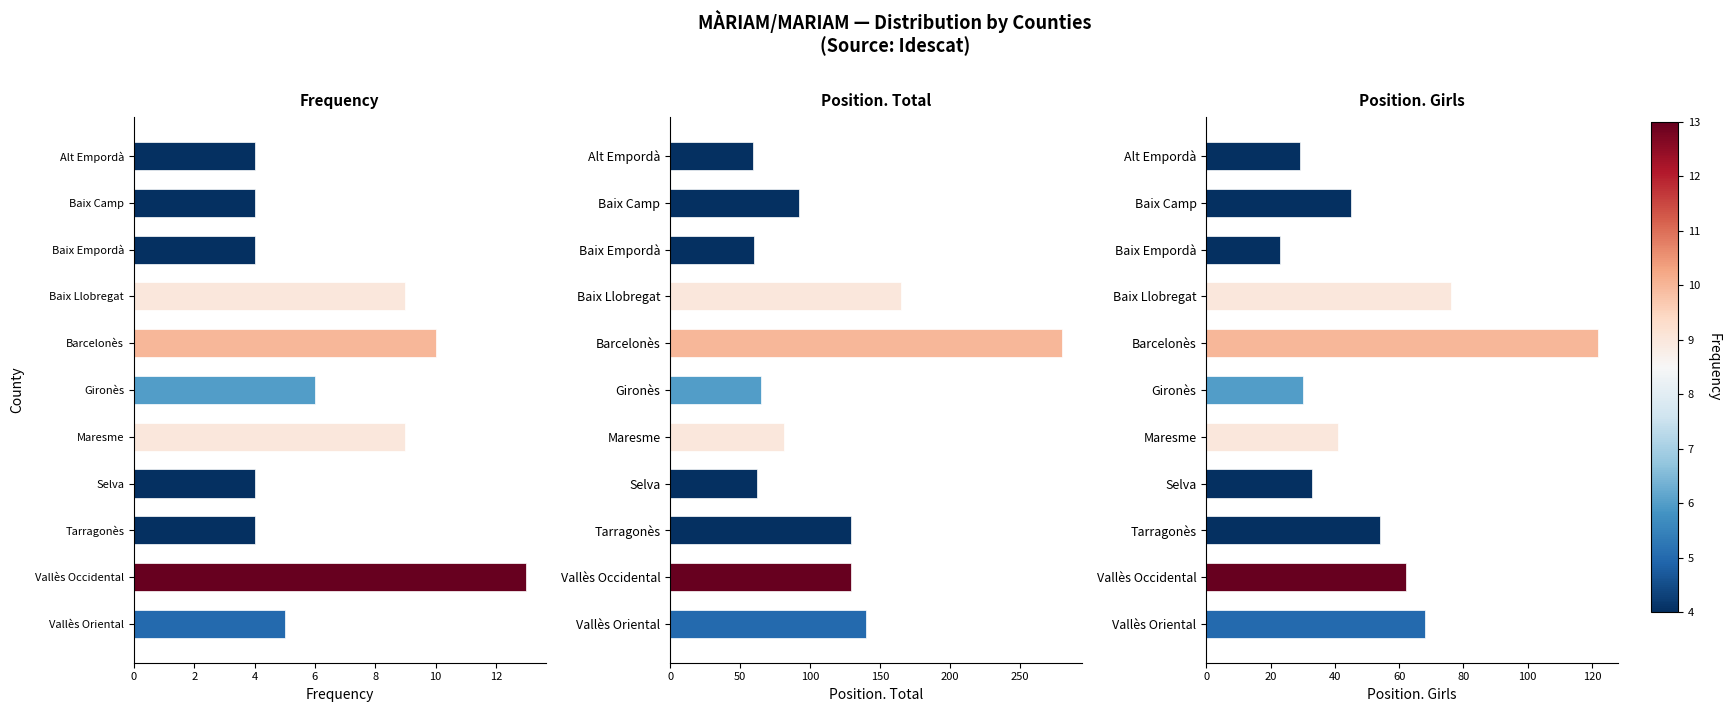

Does the chart contain stacked bars?

No